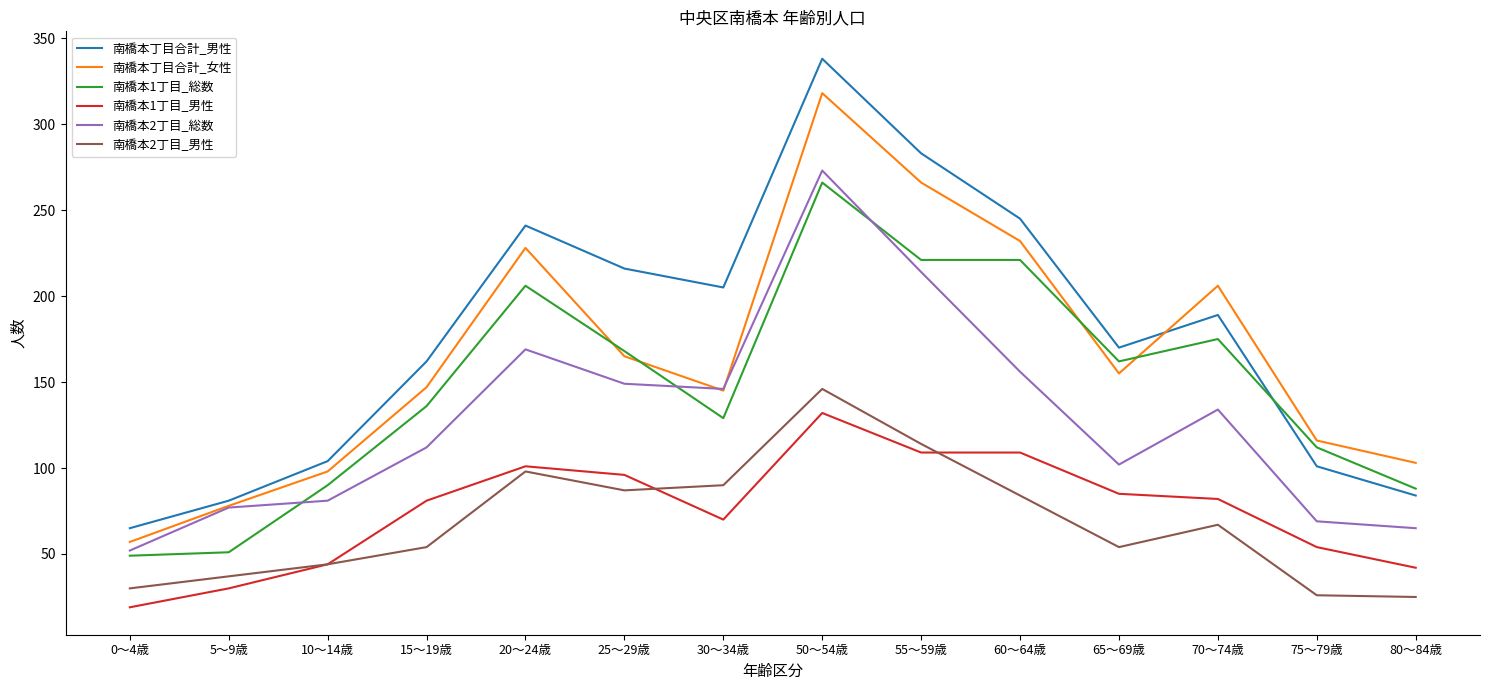

The value of 南橋本1丁目_男性 at 5～9歳 is 30. True or false?

True